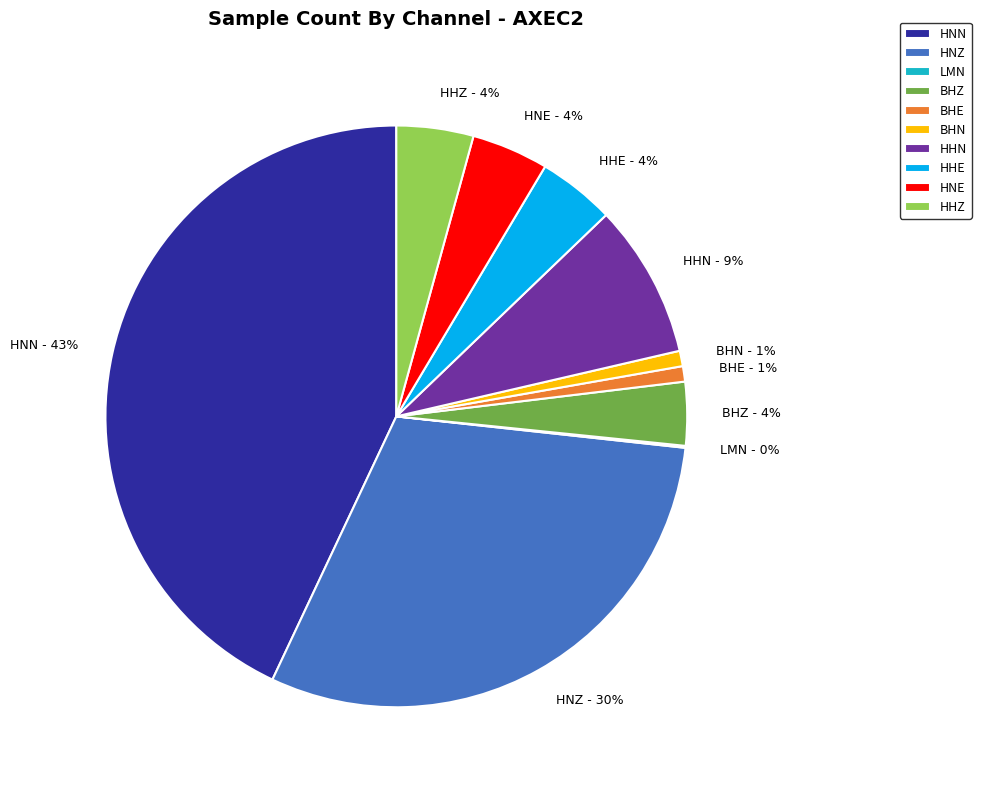

The HNE slice represents 4% of the pie. True or false?

True